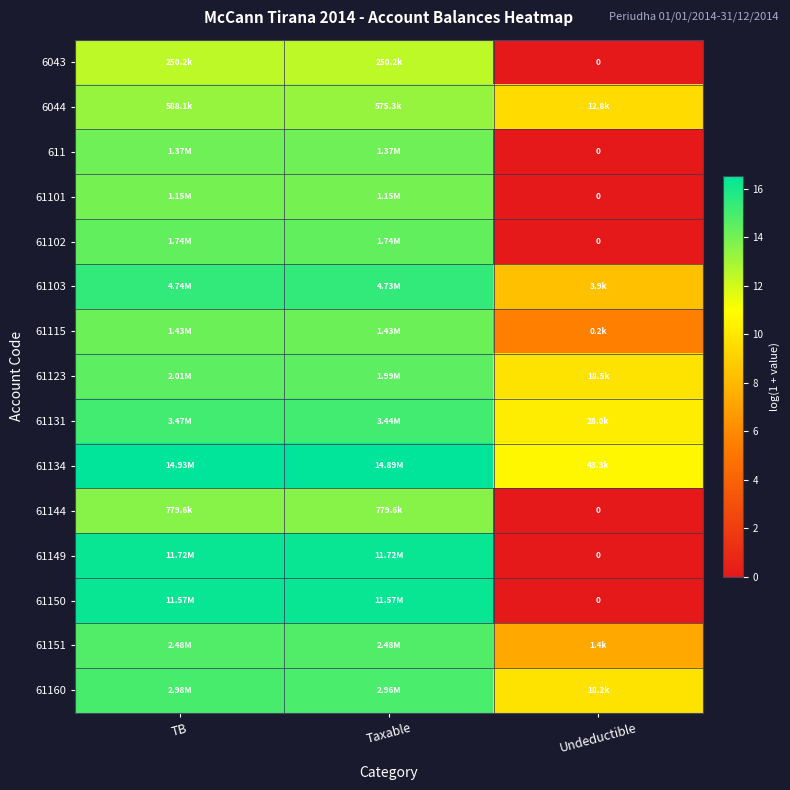

Is it true that 61123 equals 5.3 at Taxable?

False